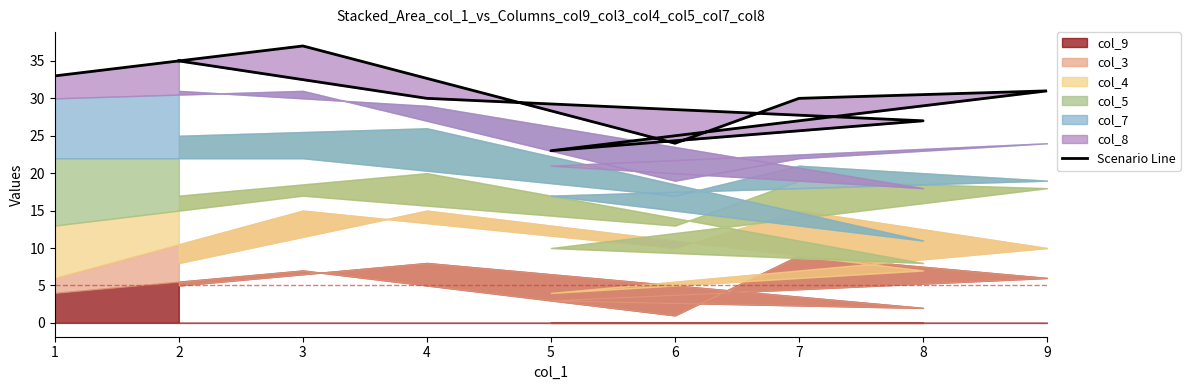

How many interior local peaks (higher than both neighbors) does the data have?

2